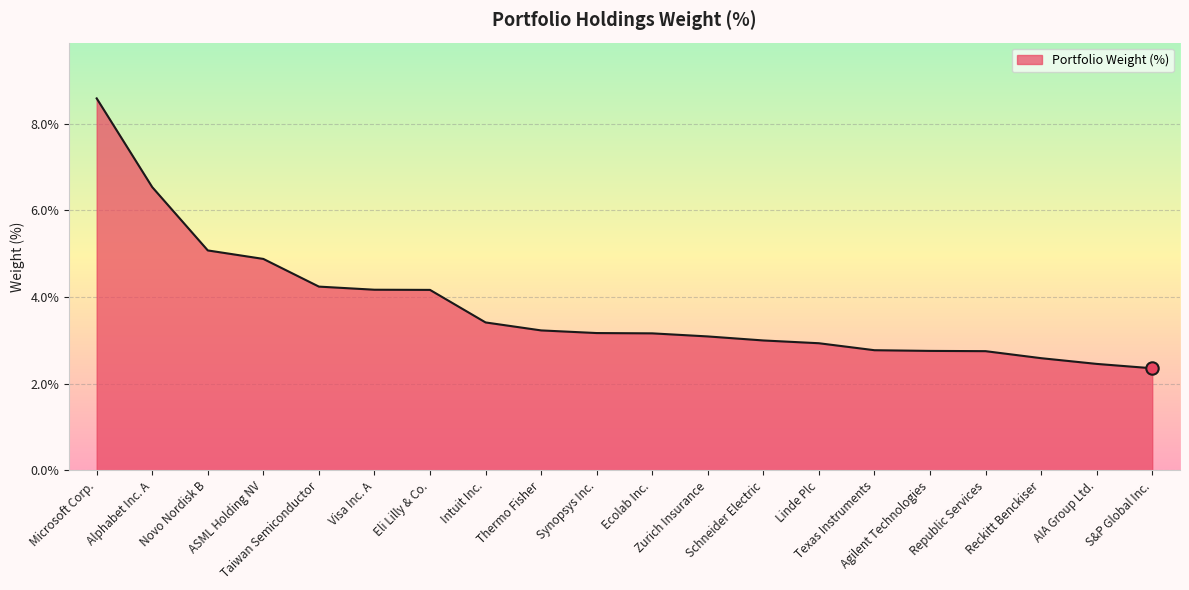

Between Novo Nordisk B and AIA Group Ltd., which is larger?

Novo Nordisk B